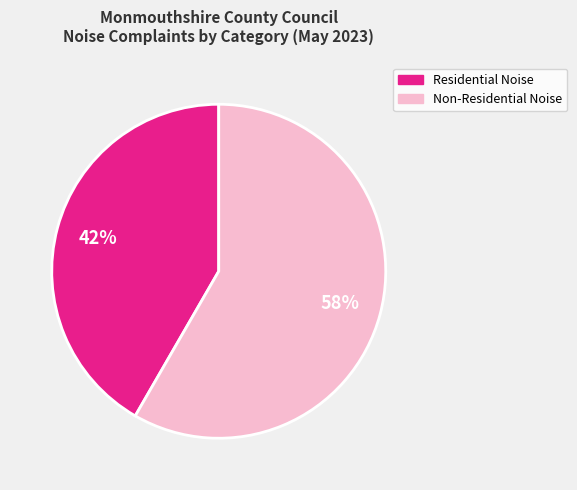

Is there any slice that represents more than half of the pie?

Yes